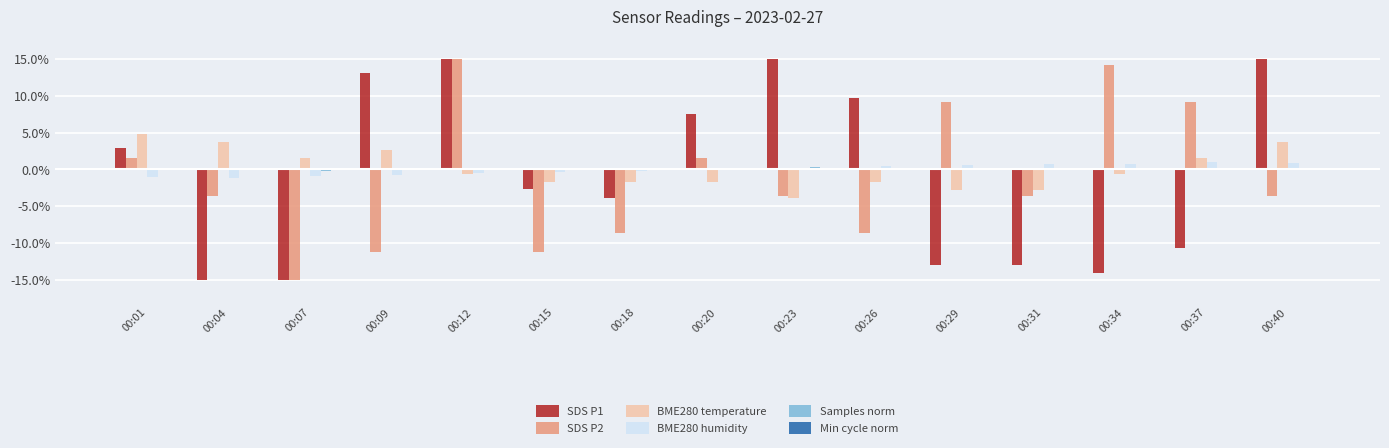

How many groups of bars are there?

15